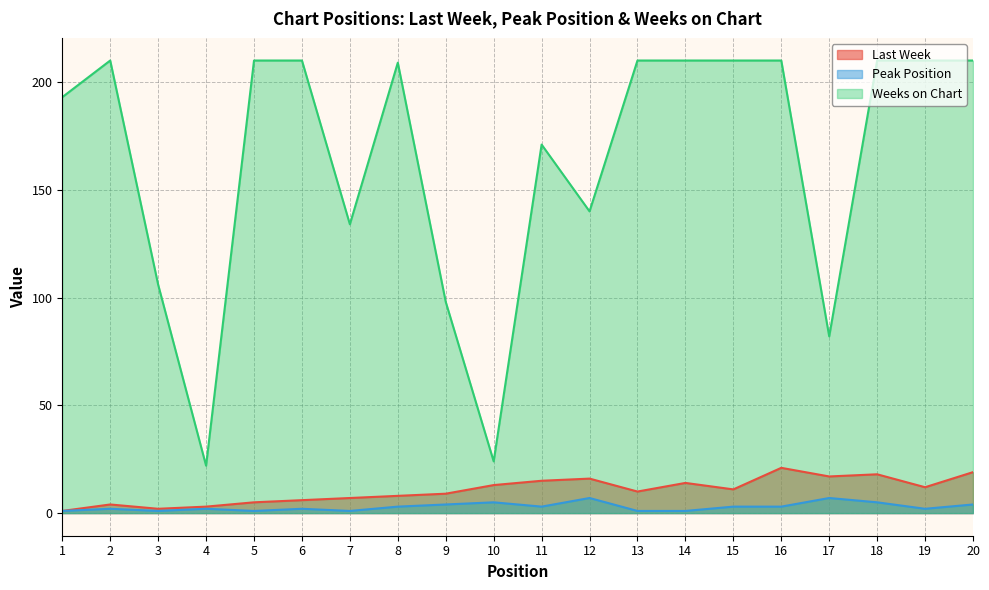

True or false: Last Week and Weeks on Chart cross at least once.

False